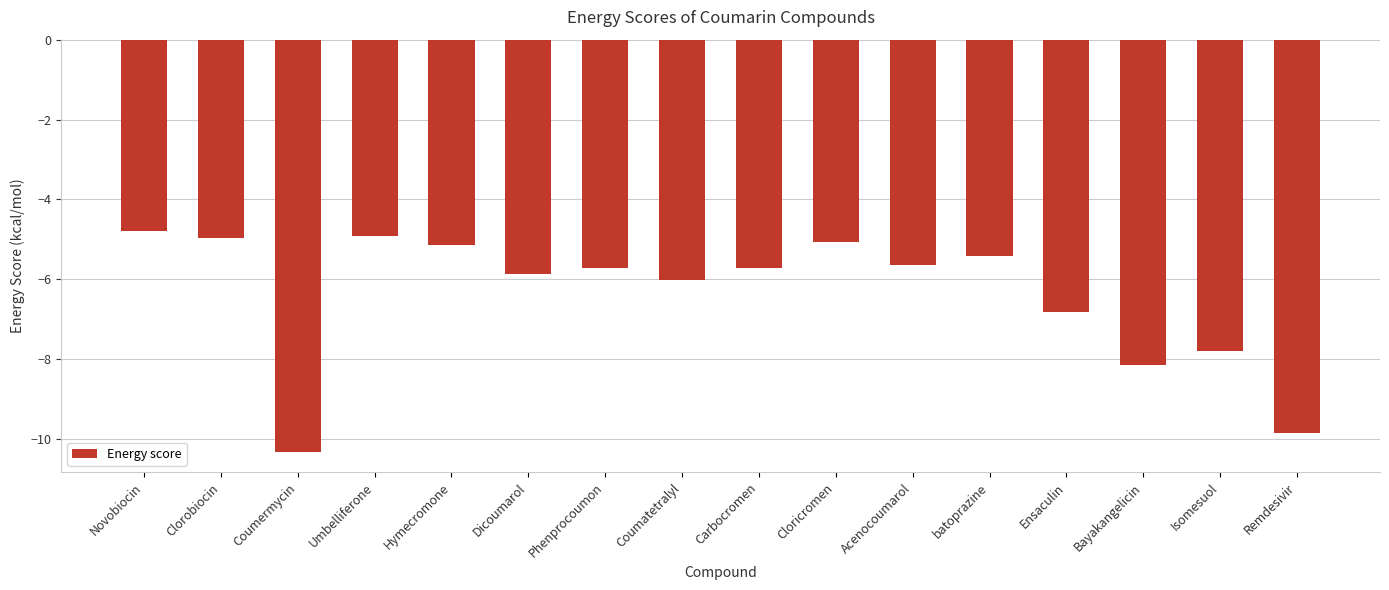

What is the change in value from Carbocromen to batoprazine?

+0.3